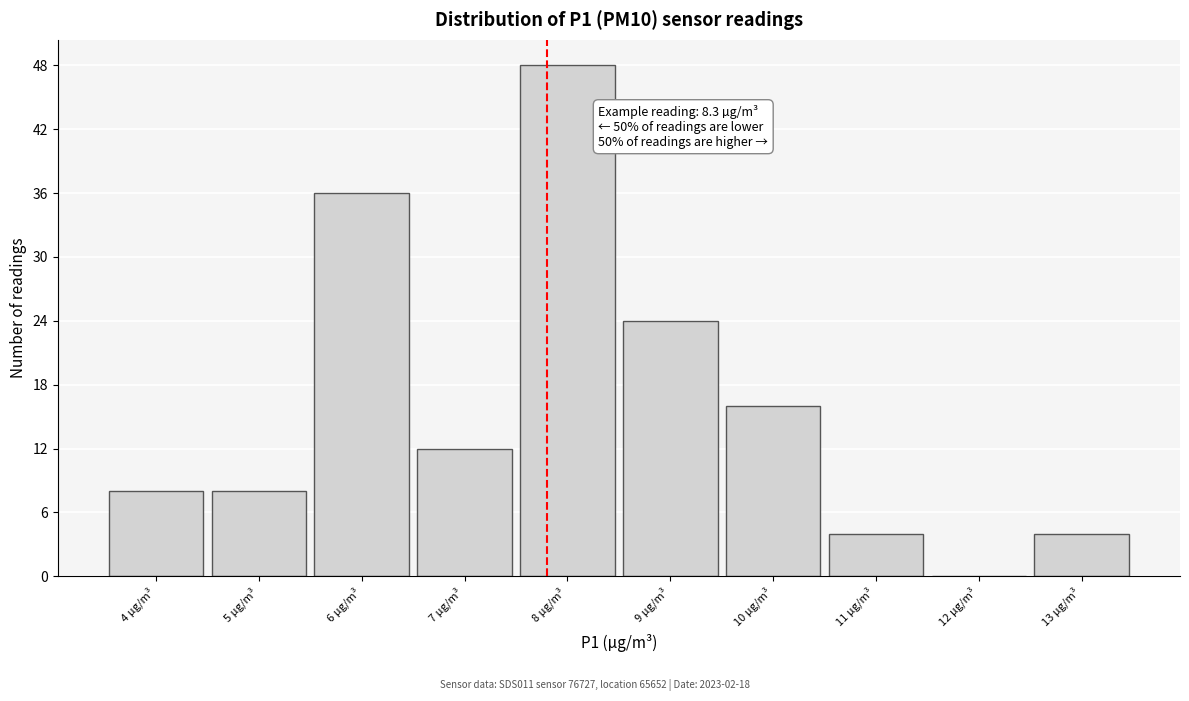

Reading left to right, what are all the values shown in this chart?

4 µg/m³=8	5 µg/m³=8	6 µg/m³=36	7 µg/m³=12	8 µg/m³=48	9 µg/m³=24	10 µg/m³=16	11 µg/m³=4	12 µg/m³=0	13 µg/m³=4